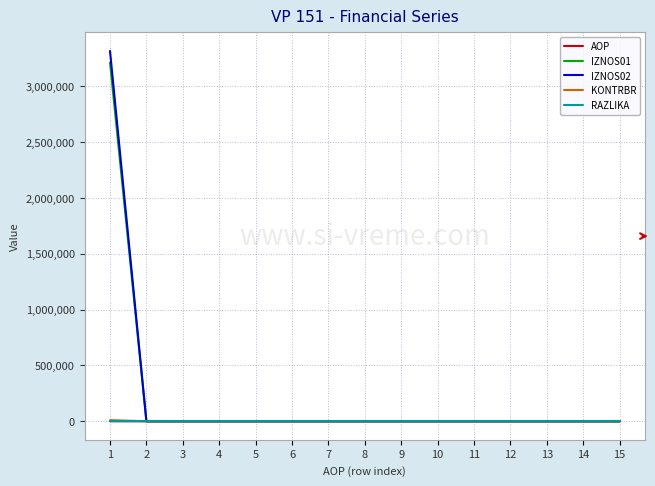

How many times do AOP and IZNOS02 cross each other?

1